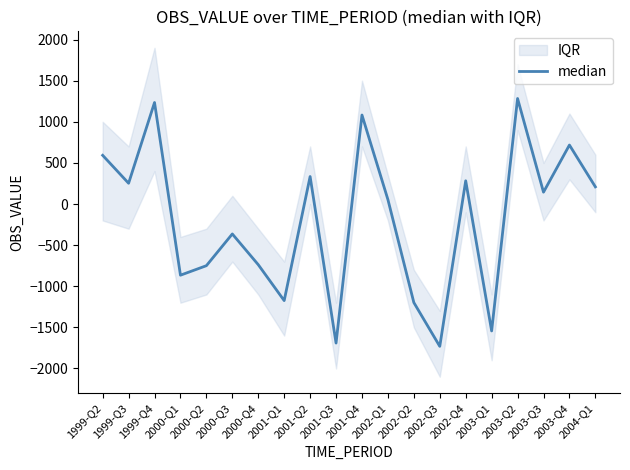

How many series are shown in this chart?

1